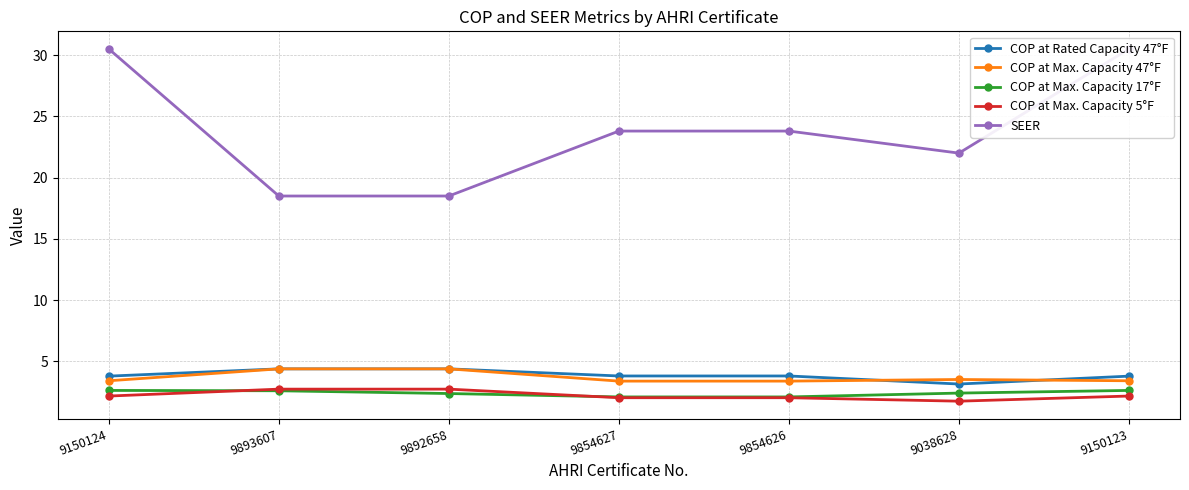

Where does the SEER series first go above 23?

9150124